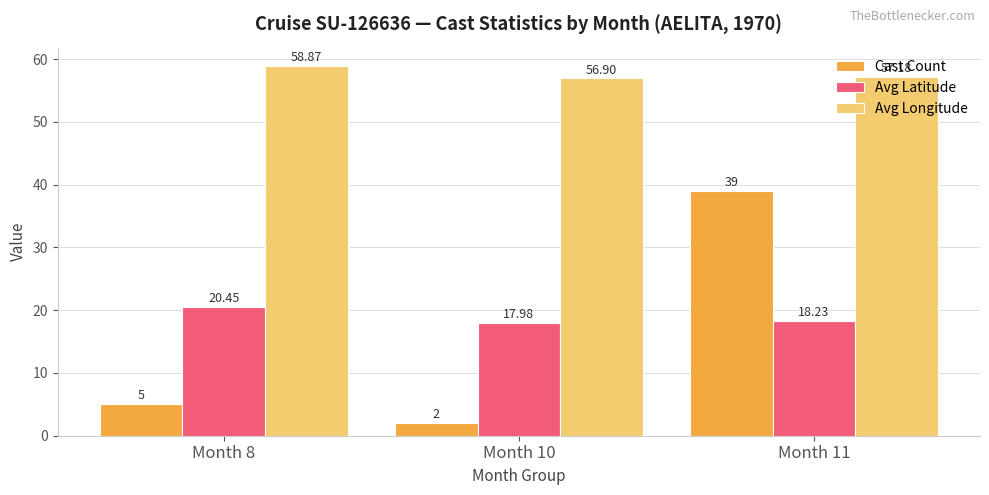

What is the sum of all Avg Longitude values?

173.0